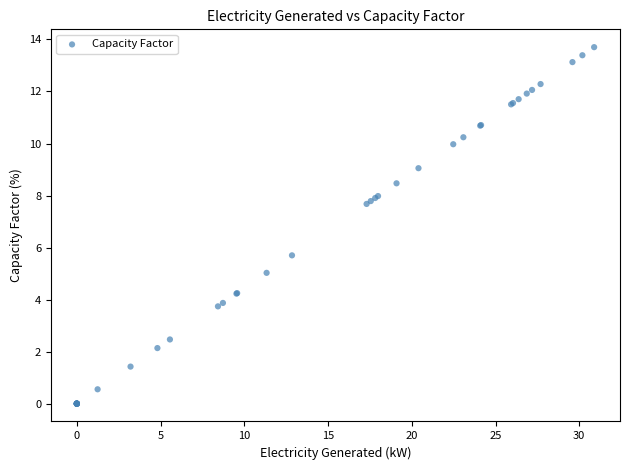

What Y value in the scatter plot is closest to 6?

5.7